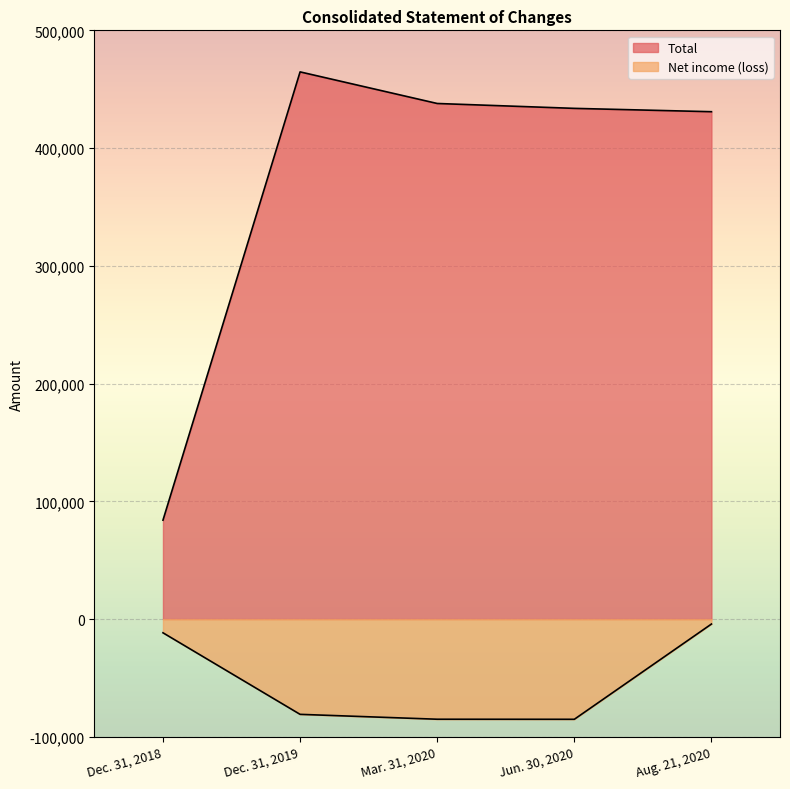

What is the average value of the Total series?

370260